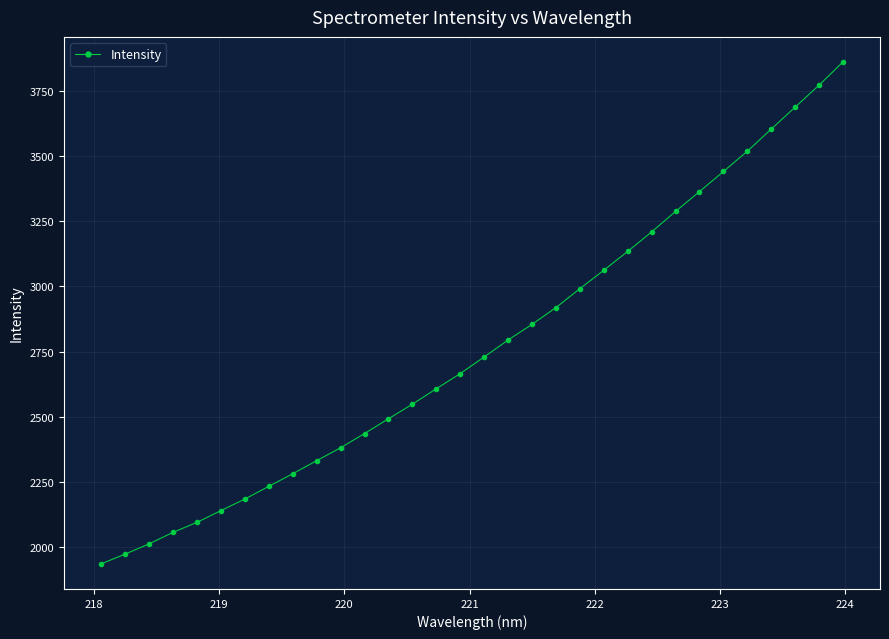

What is the maximum value shown in the chart?

3860.4